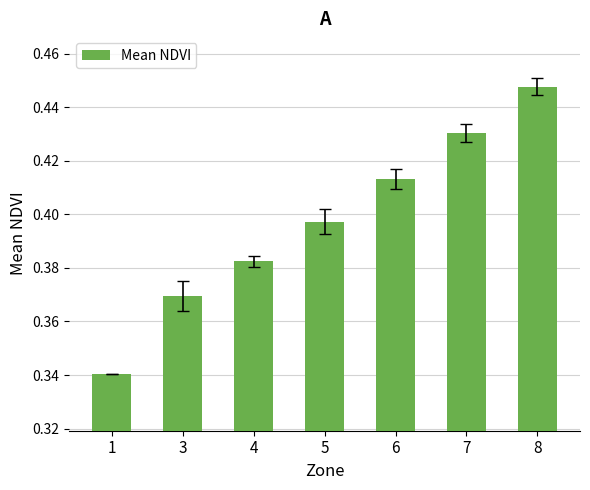

At which category does the chart reach its minimum across all series?

1